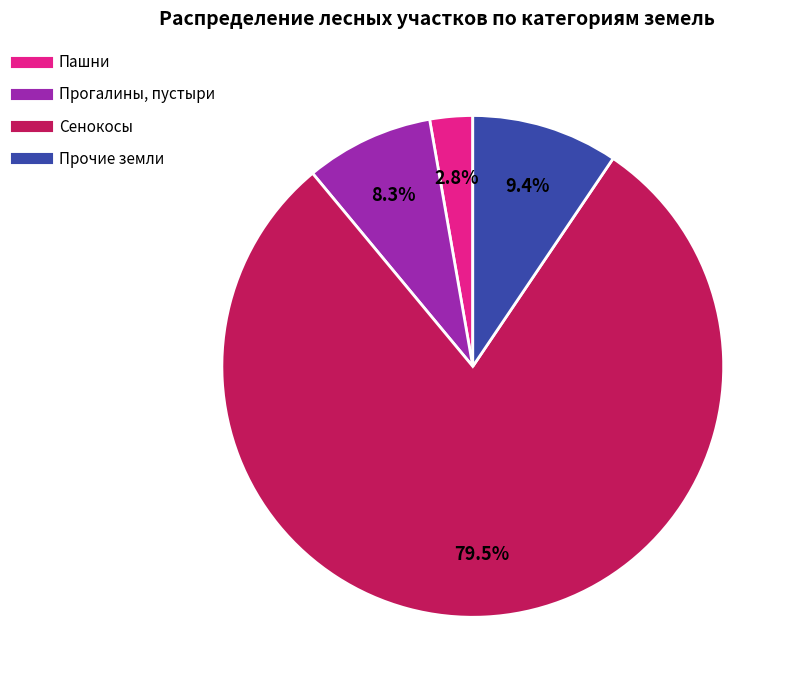

Combined, what portion of the pie is Сенокосы and Прогалины, пустыри?

87.8%